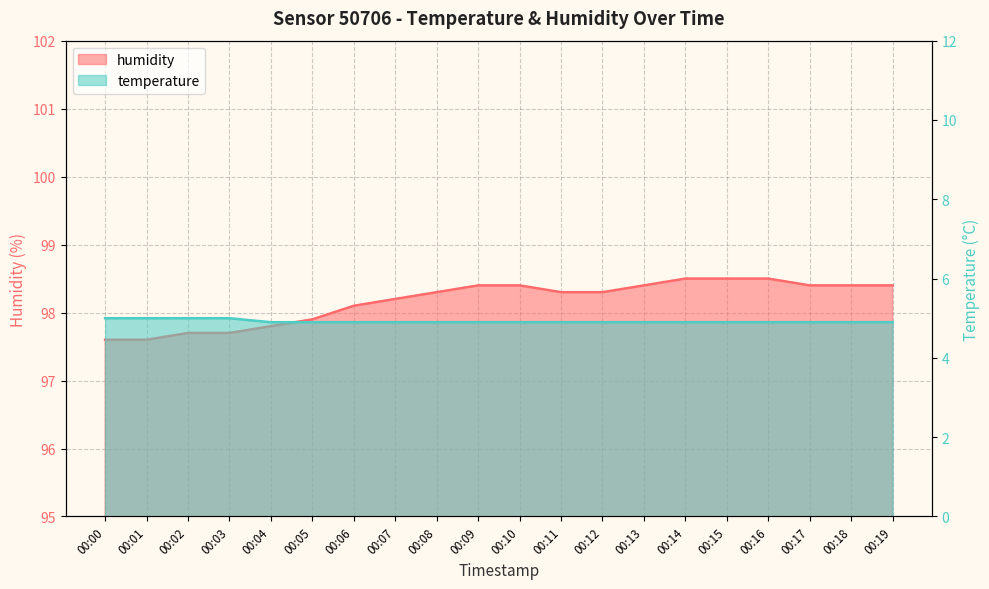

Count the humidity values in the range 97 to 98.

6